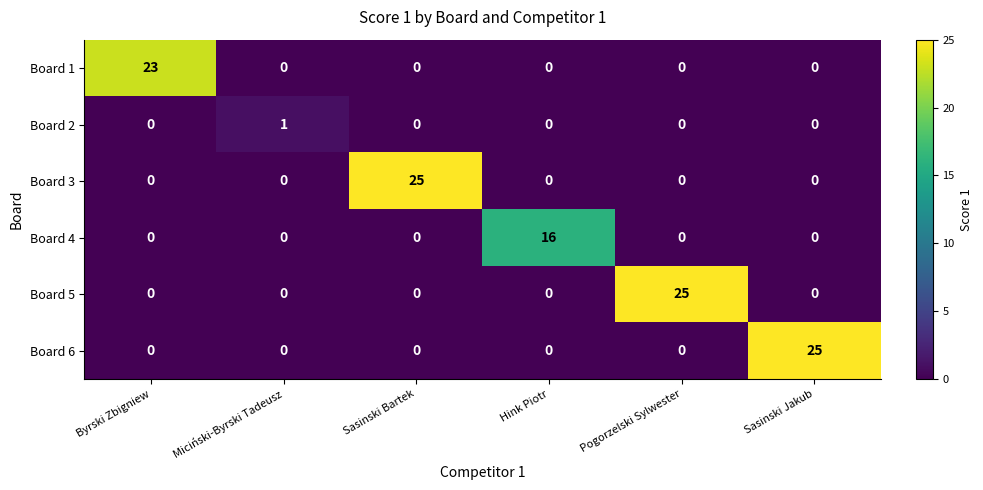

True or false: Board 3 has a value of 0 at Pogorzelski Sylwester.

True